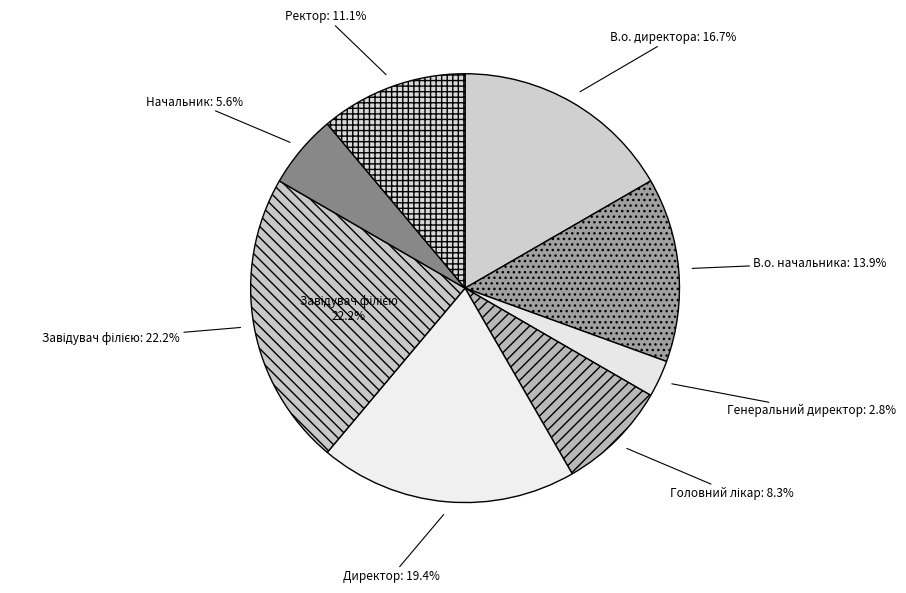

How many slices are in this pie chart?

8